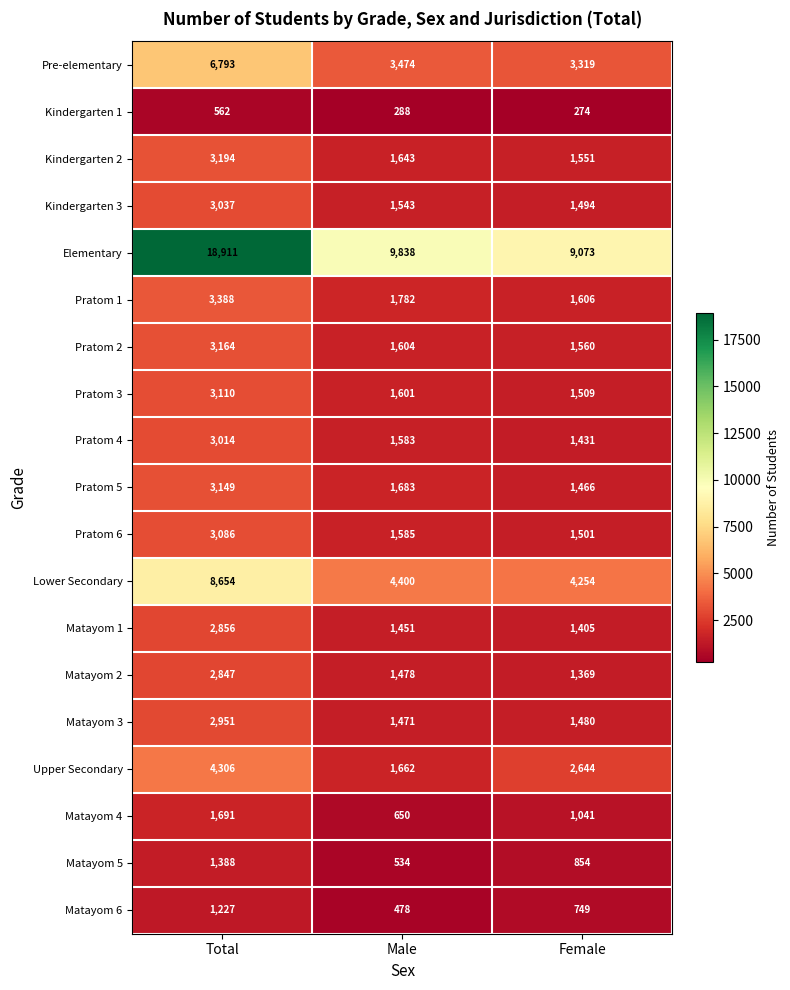

What is the difference between the maximum and second lowest values in the Matayom 5 series?

534